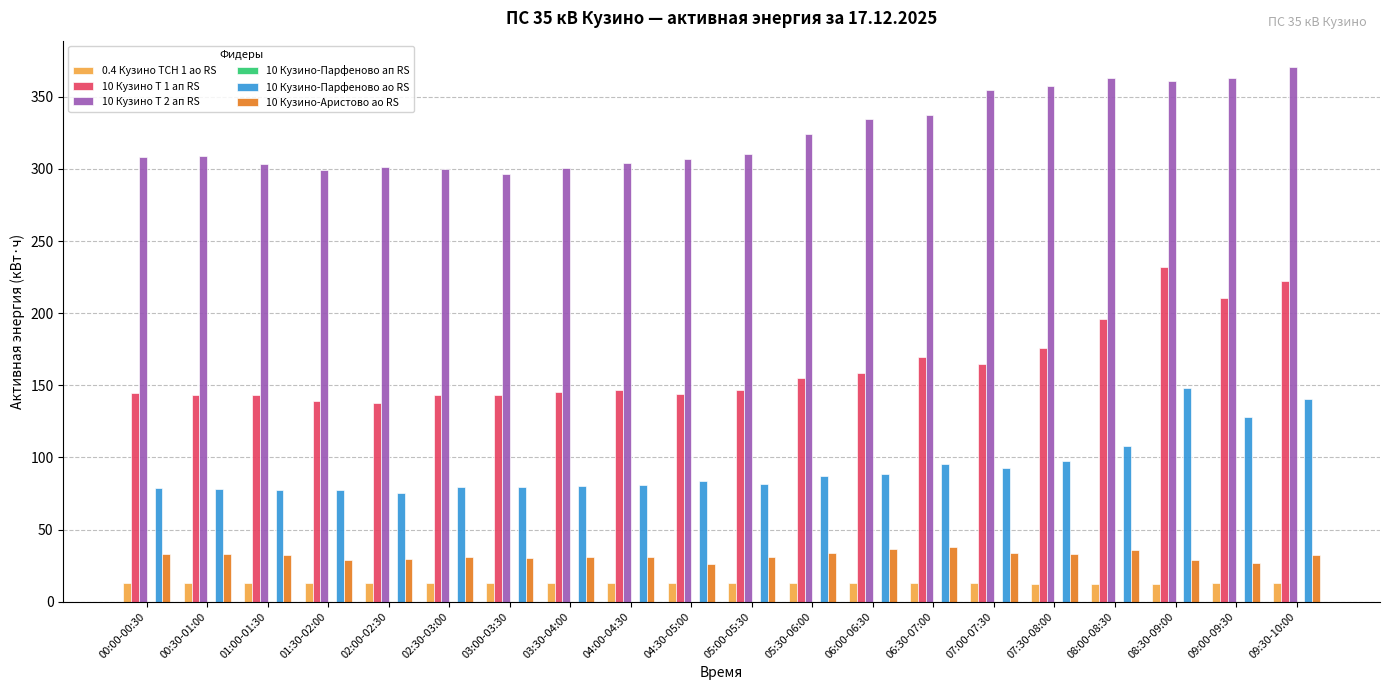

What position from the left is 04:30-05:00?

10